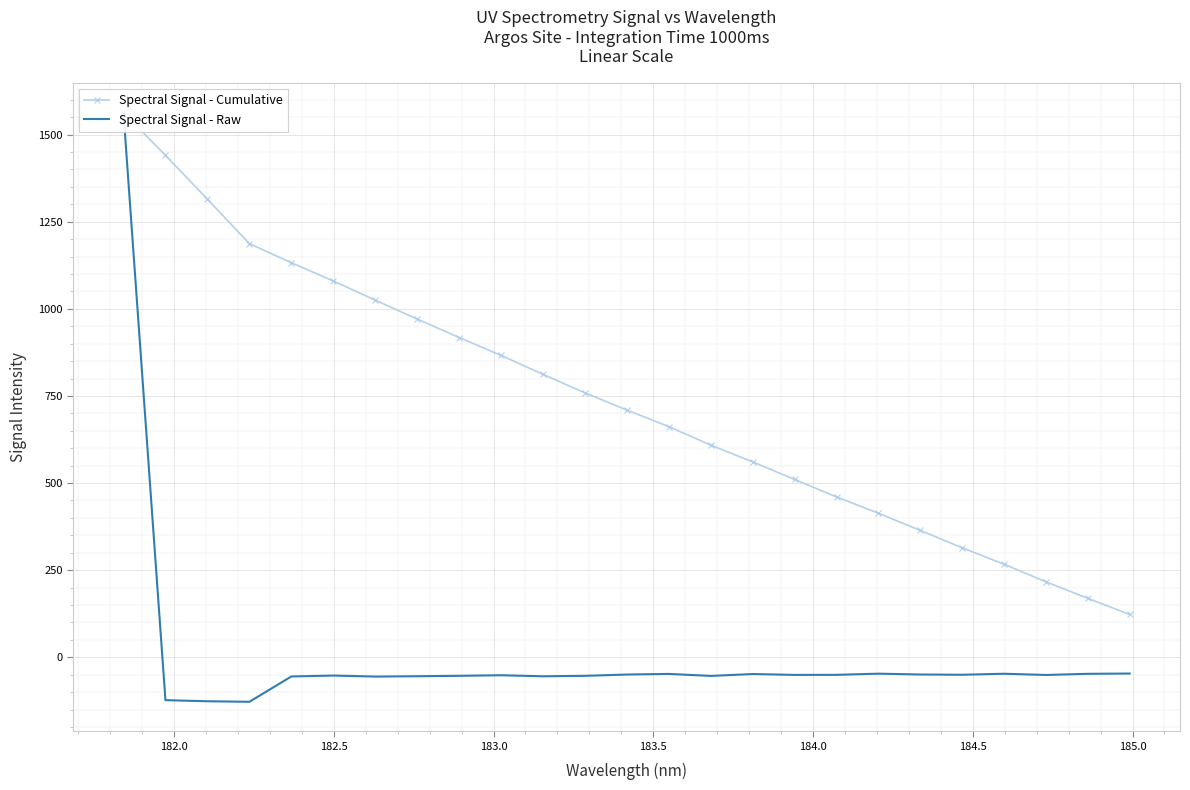

In Spectral Signal - Raw, how many points are lower than both neighbors (excluding endpoints)?

7